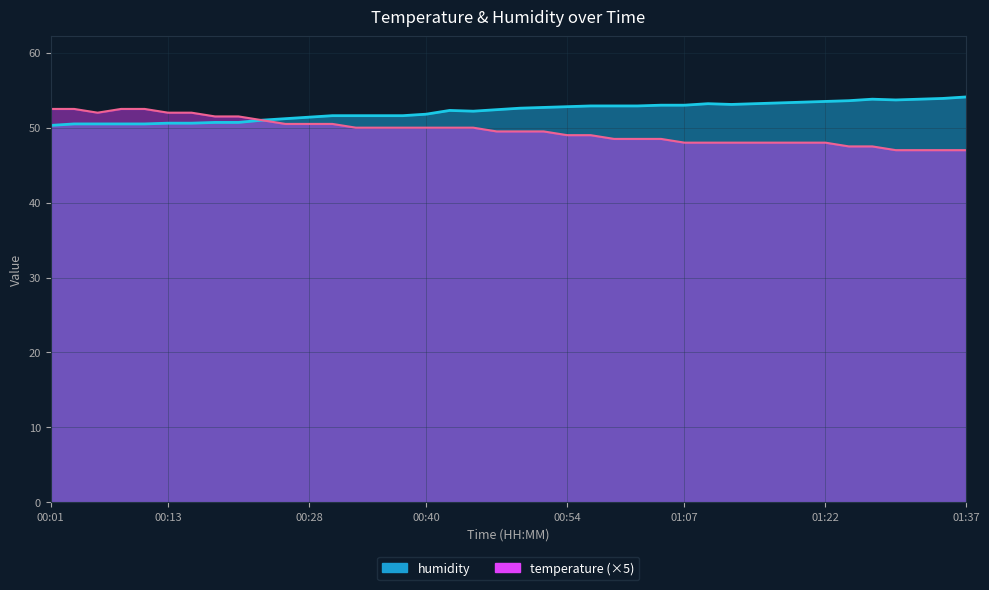

How many categories are shown in the chart?

40